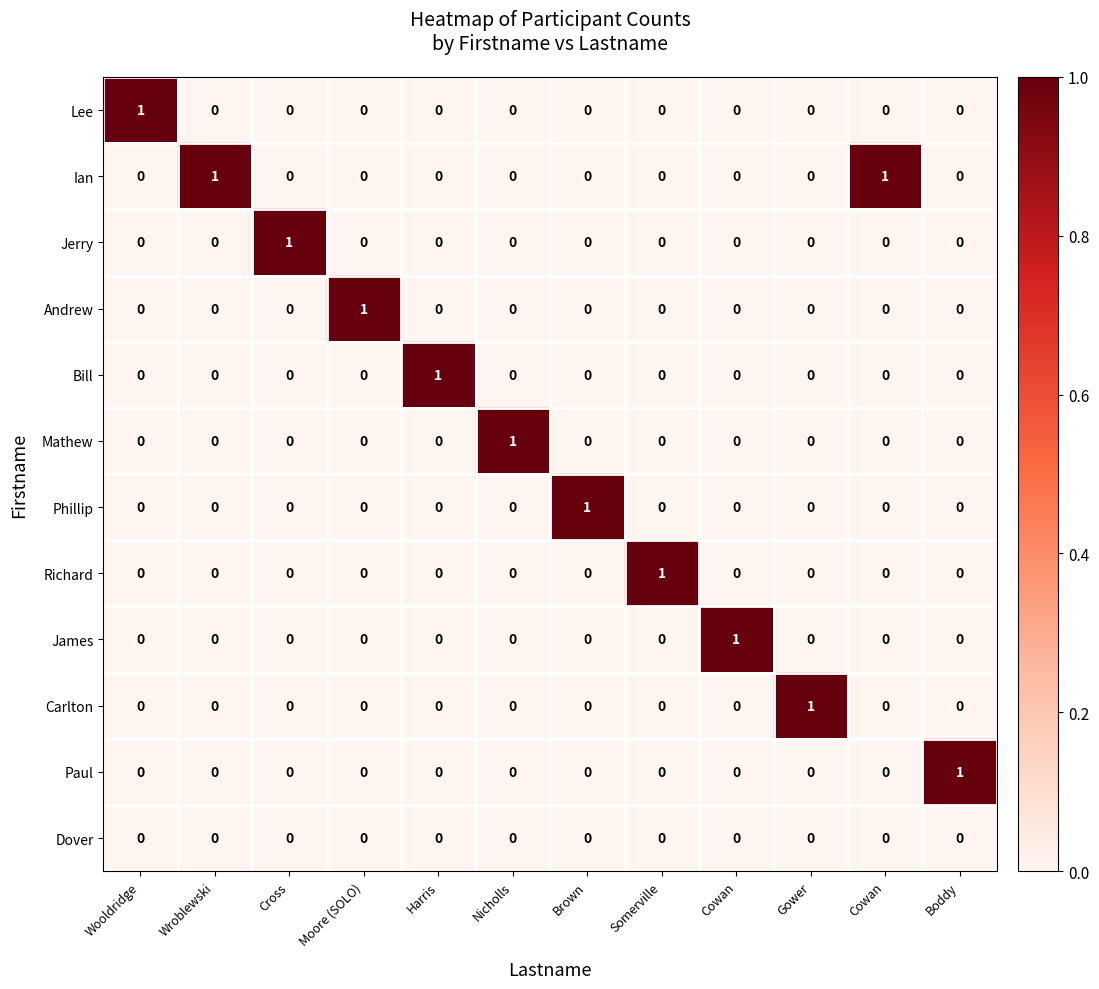

Which has a higher value, Cowan or Cowan?

Cowan